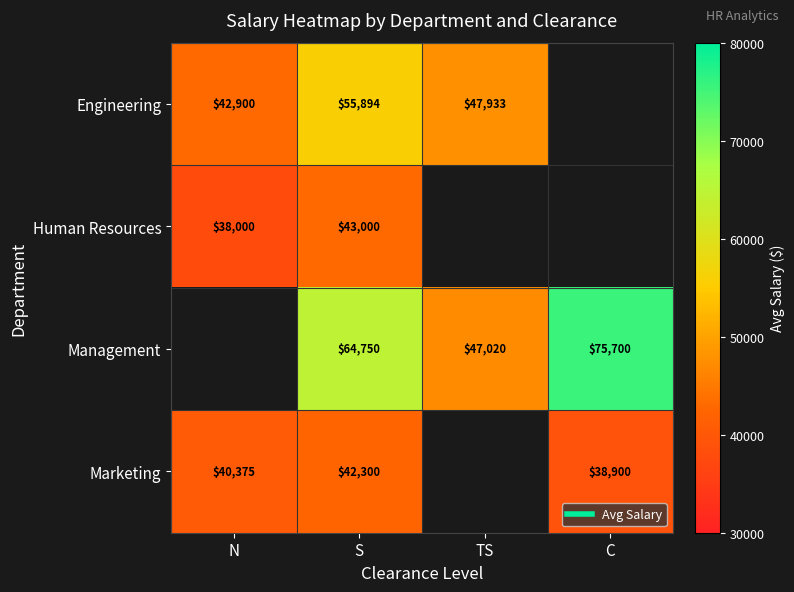

How many series are shown in this chart?

4